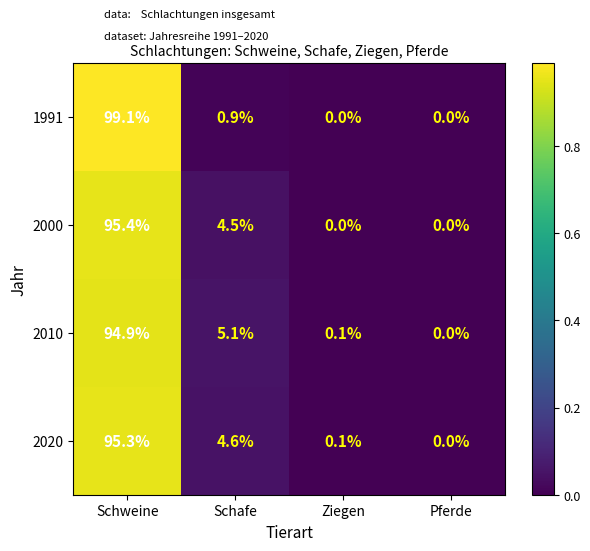

At which label does 2010 reach its minimum?

Pferde